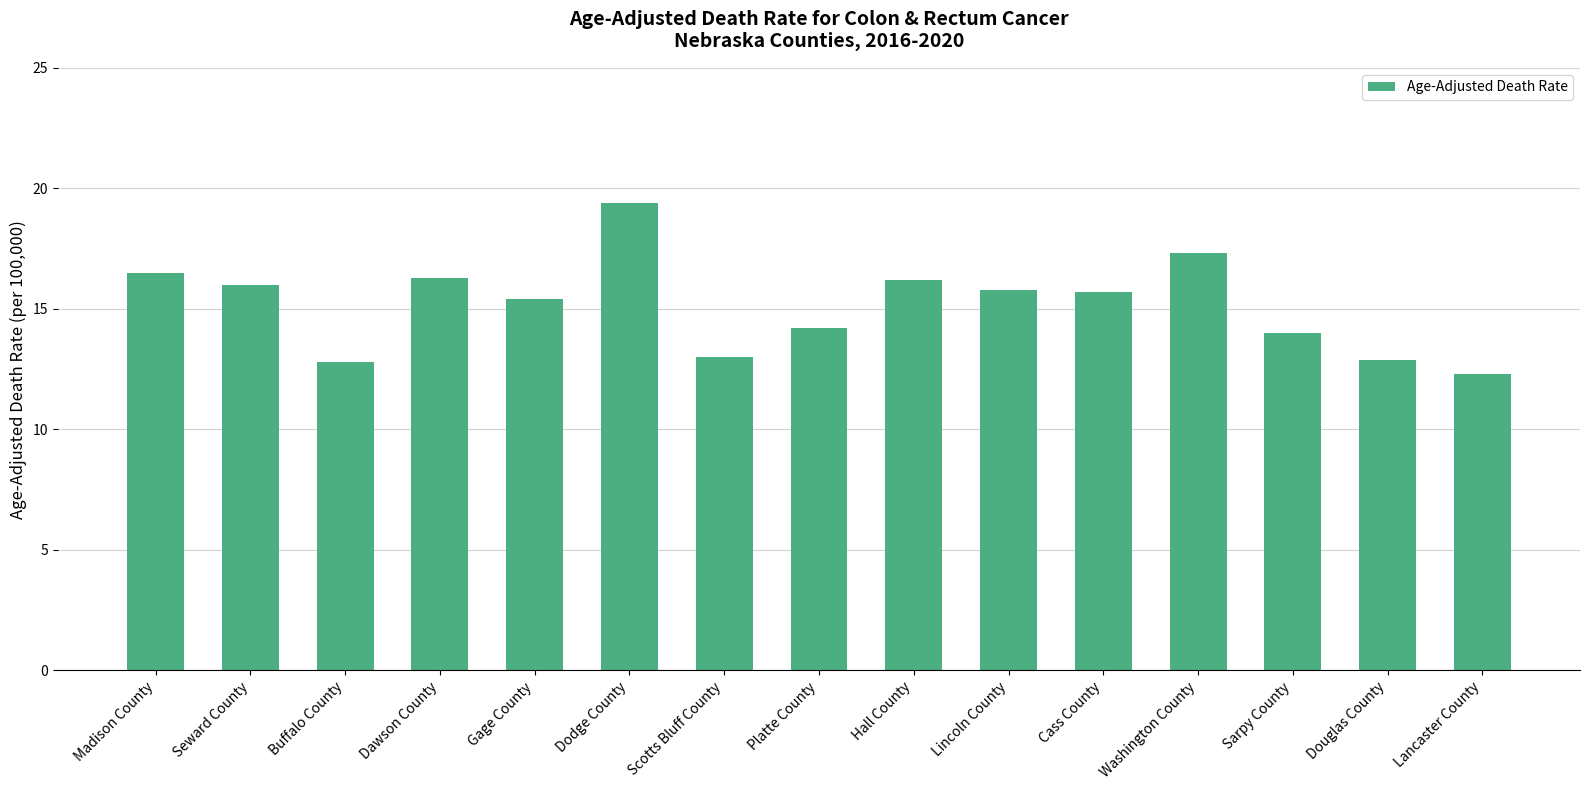

What is the value of the 15th bar from the left?

12.3